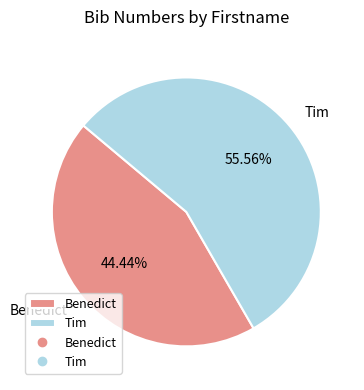

True or false: Tim accounts for 56% of the total.

True